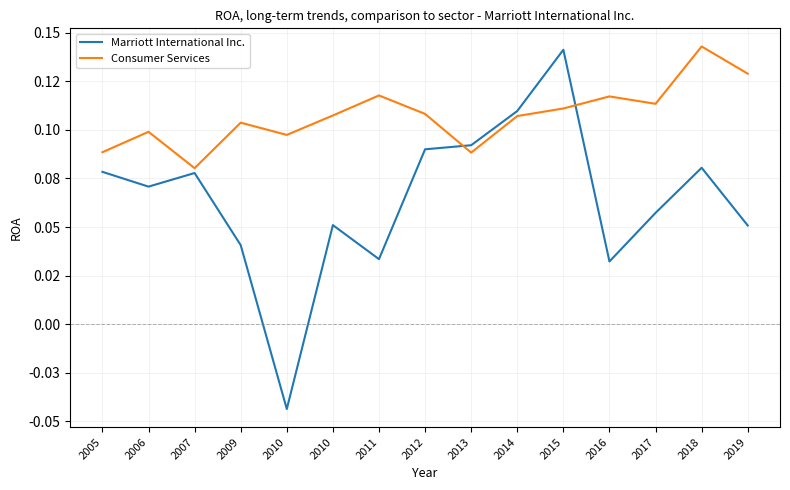

The value of Consumer Services at 2018 is 0.1. True or false?

False